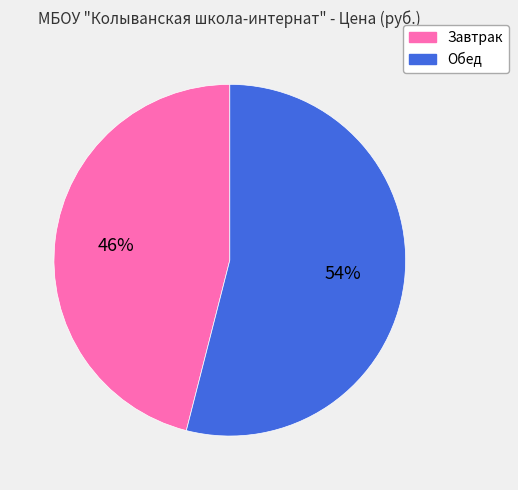

True or false: Завтрак accounts for 60% of the total.

False